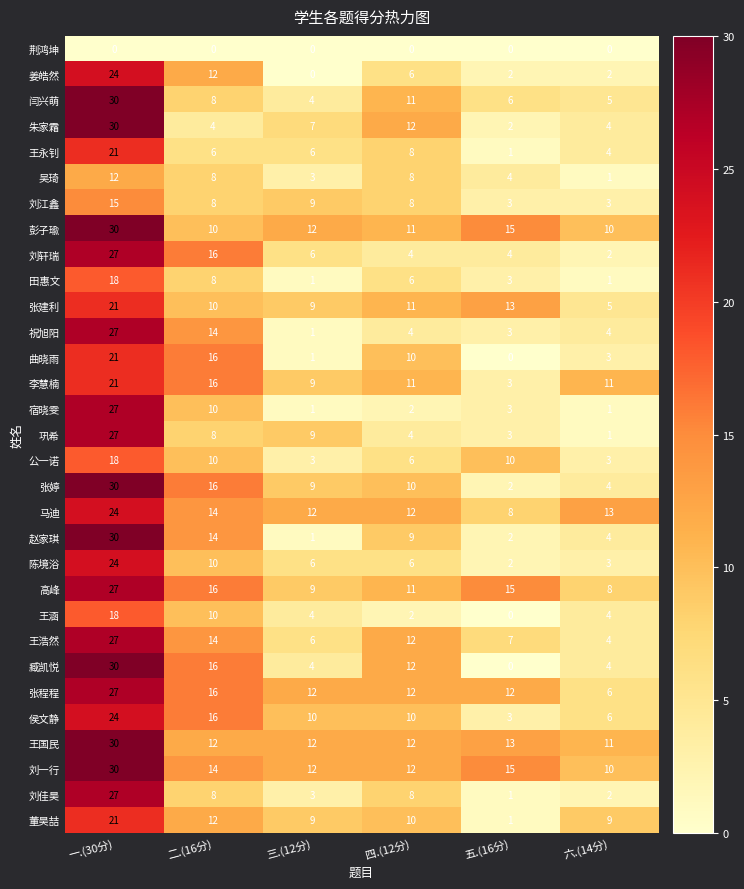

The 田惠文 series shows 5 at 二.(16分). True or false?

False